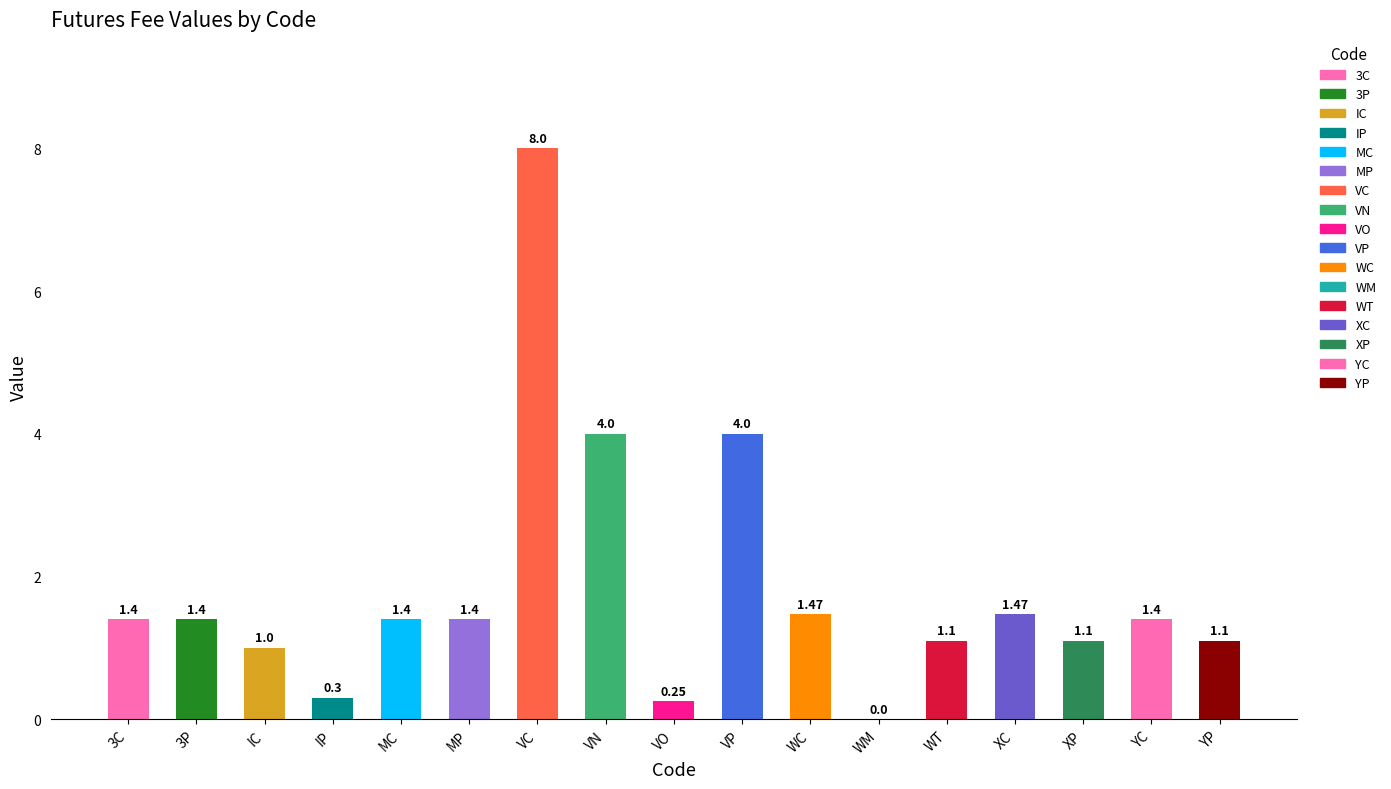

Which label corresponds to the largest value in the chart?

VC